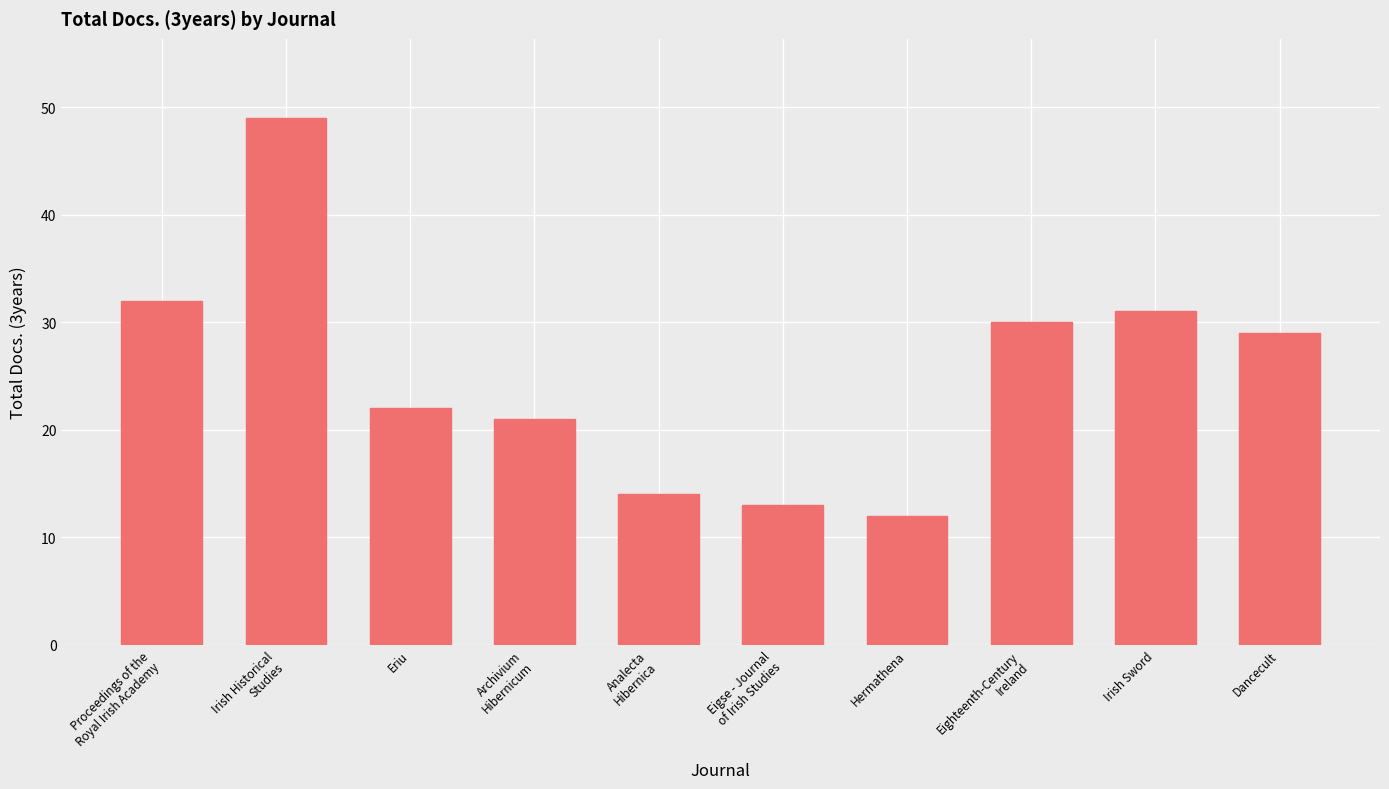

Are the bars grouped side by side (vs. stacked)?

No